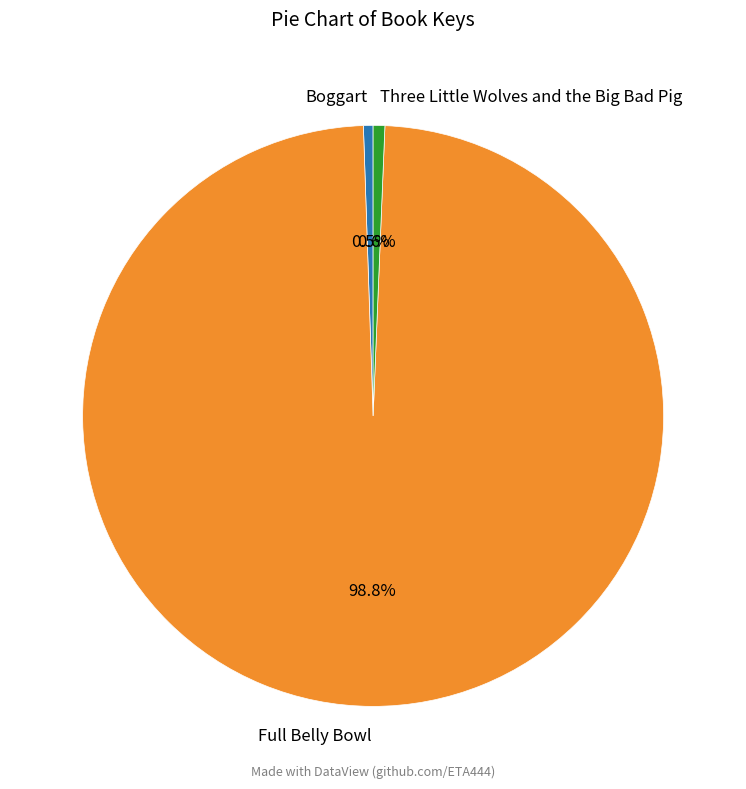

Which category has the biggest portion of the pie?

Full Belly Bowl